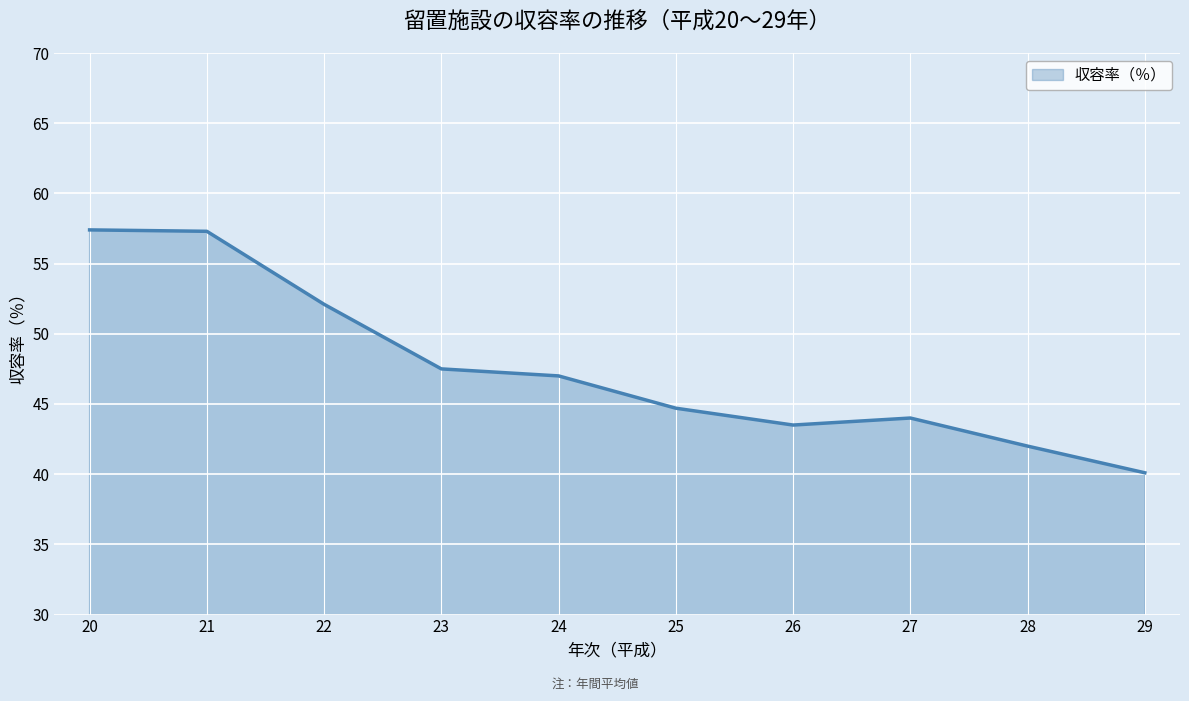

At which category does the chart reach its minimum across all series?

29